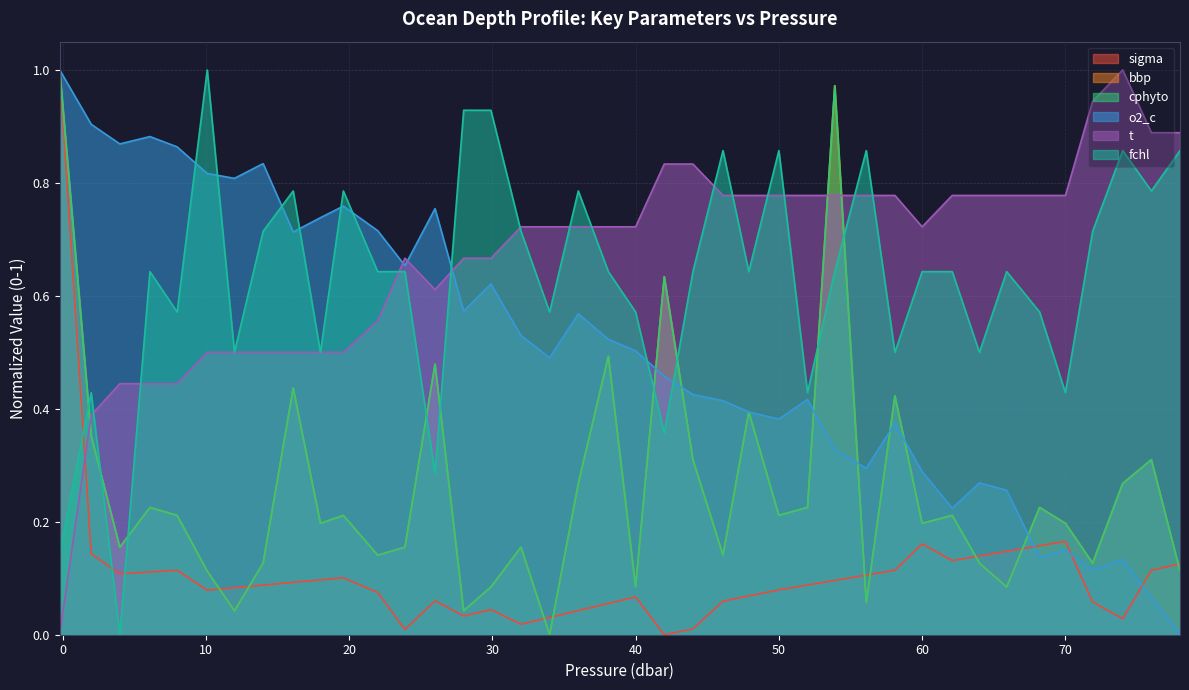

The value of t at 40 is 0.4. True or false?

False